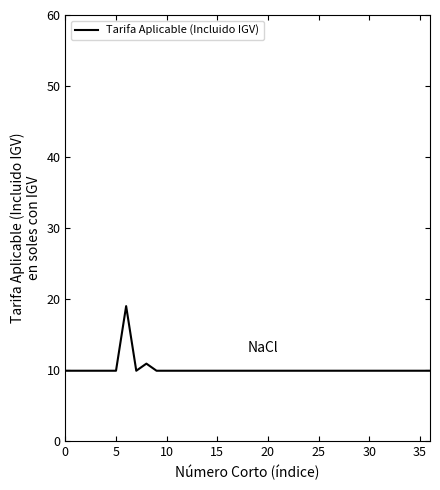

Does the chart display data point markers on the line(s)?

No